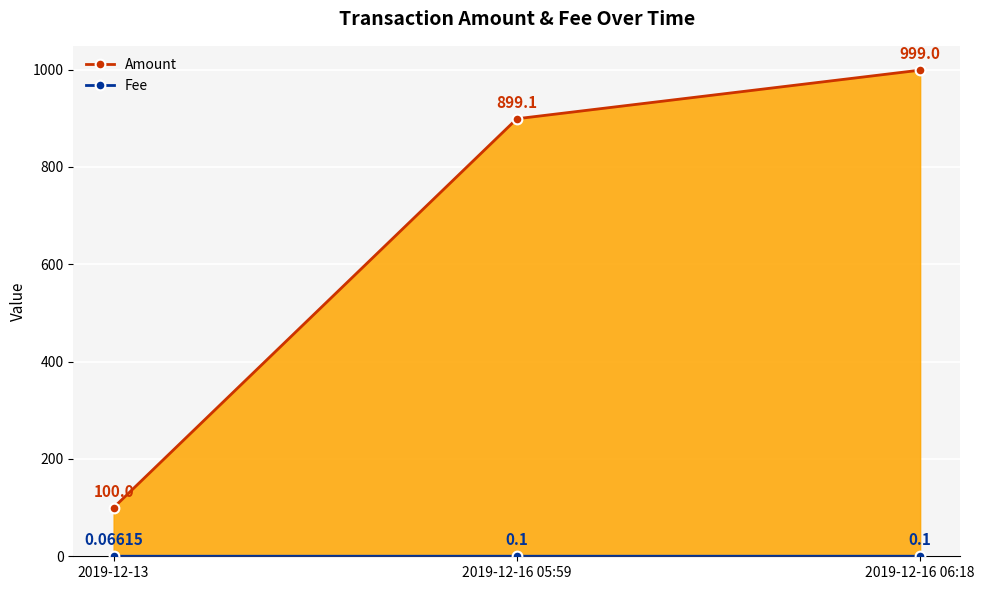

List the labels in order of Fee value, smallest first.

2019-12-13, 2019-12-16 05:59, 2019-12-16 06:18